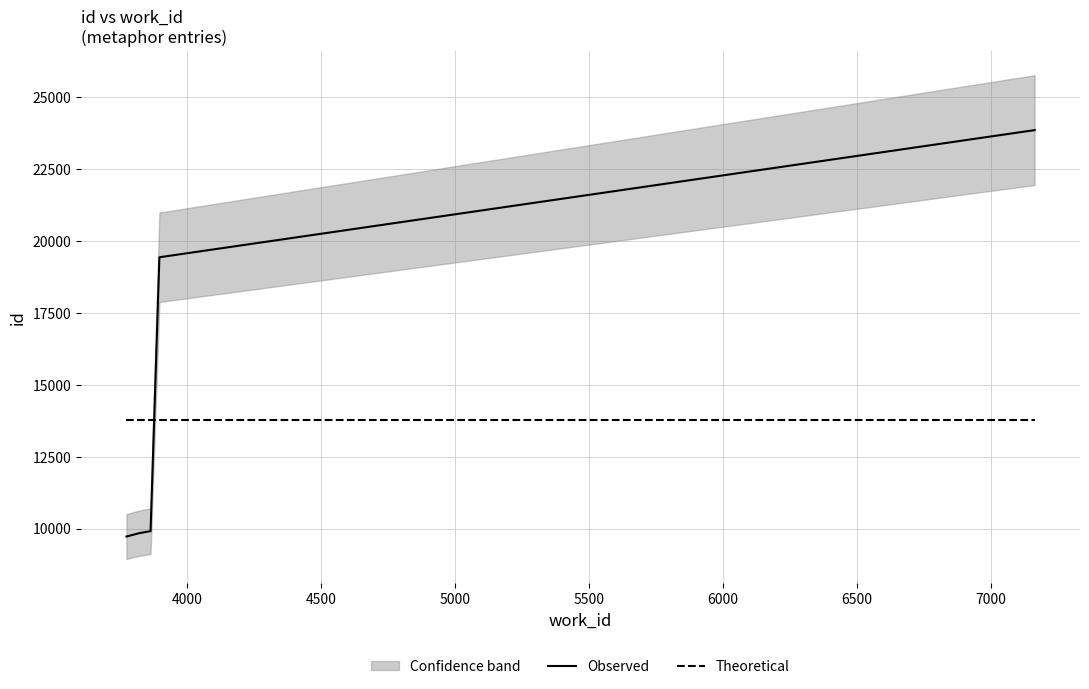

What is the value of the Theoretical point at the 1st from the left?

13773.8